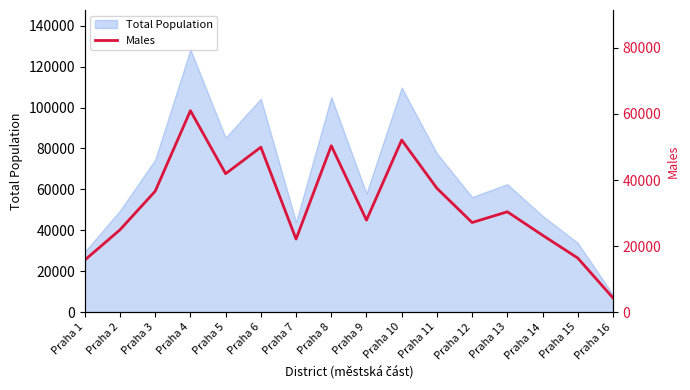

What is the change in value from Praha 9 to Praha 12?

-734